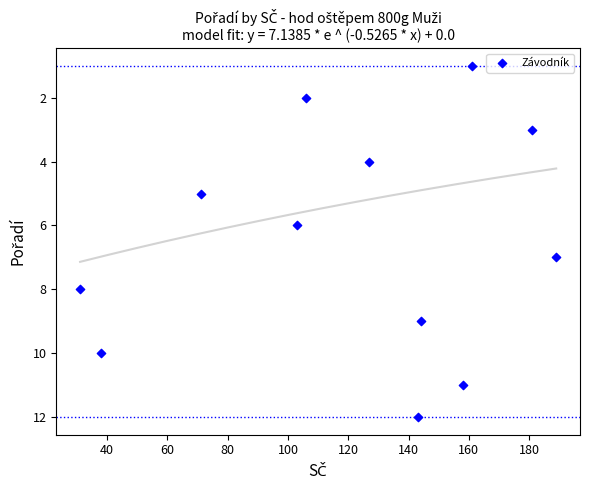

What is the average X value?

121